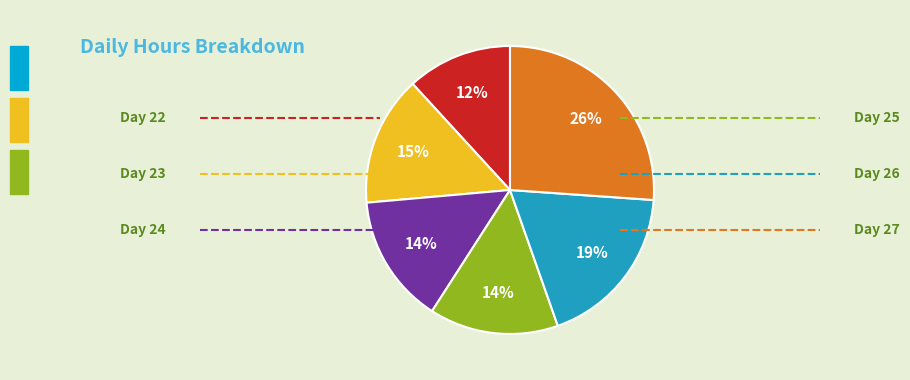

To the nearest percent, what is the difference between the largest and smallest slice percentages?

14%